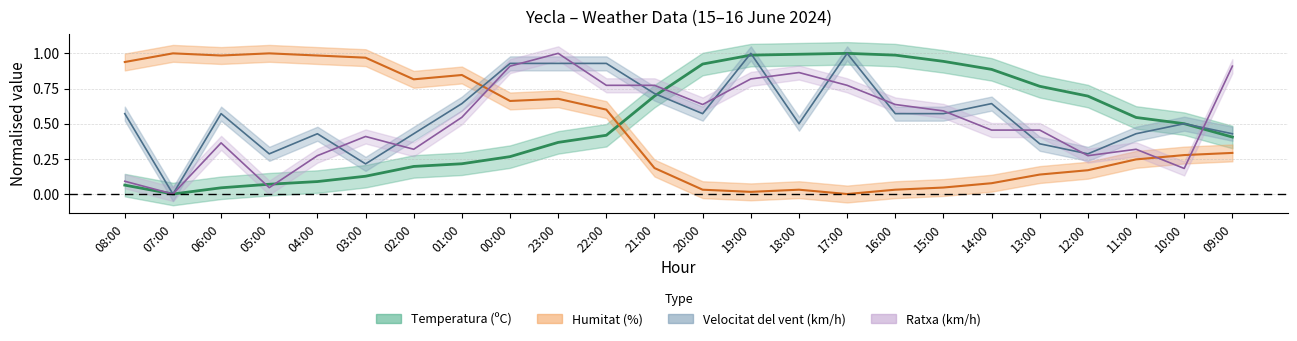

In Temperatura (ºC), how many points are lower than both neighbors (excluding endpoints)?

1